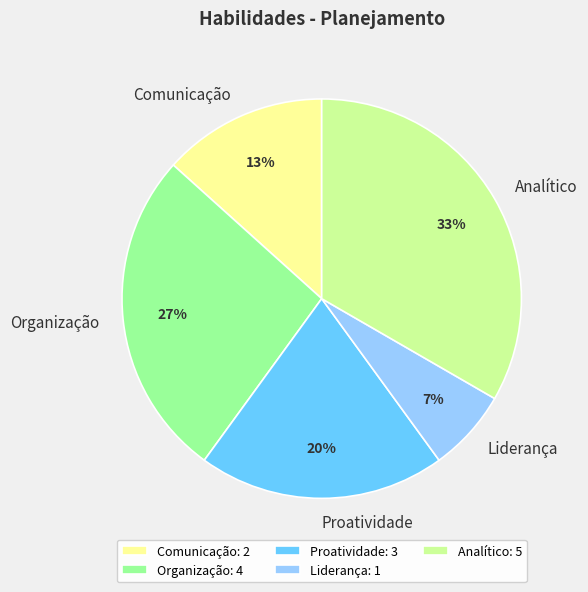

Which slice is the largest?

Analítico